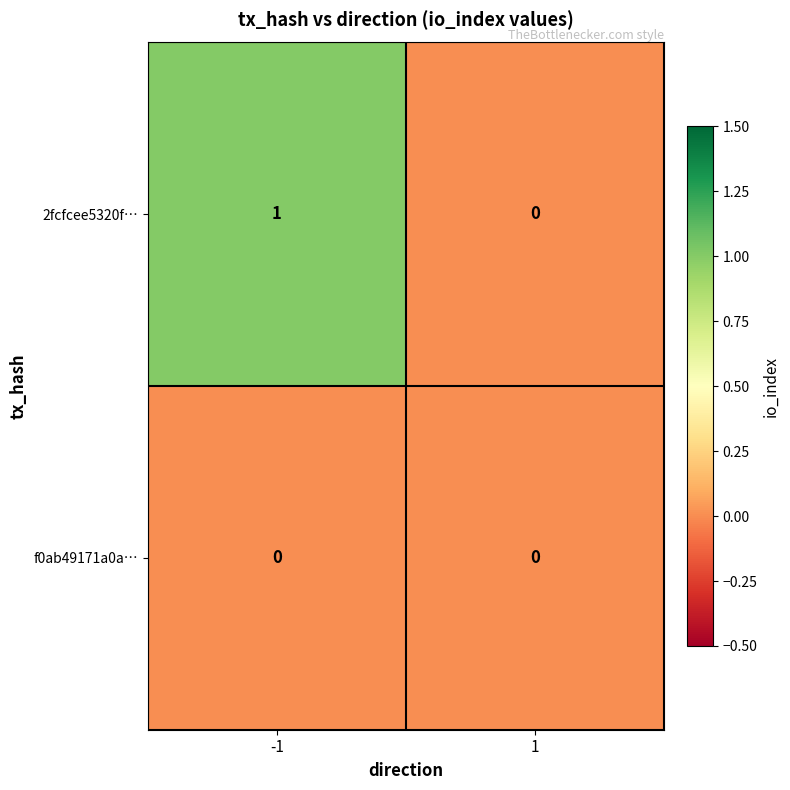

Reading right to left, extract all data points from this chart.

2fcfcee5320f…: 1=0	-1=1
f0ab49171a0a…: 1=0	-1=0